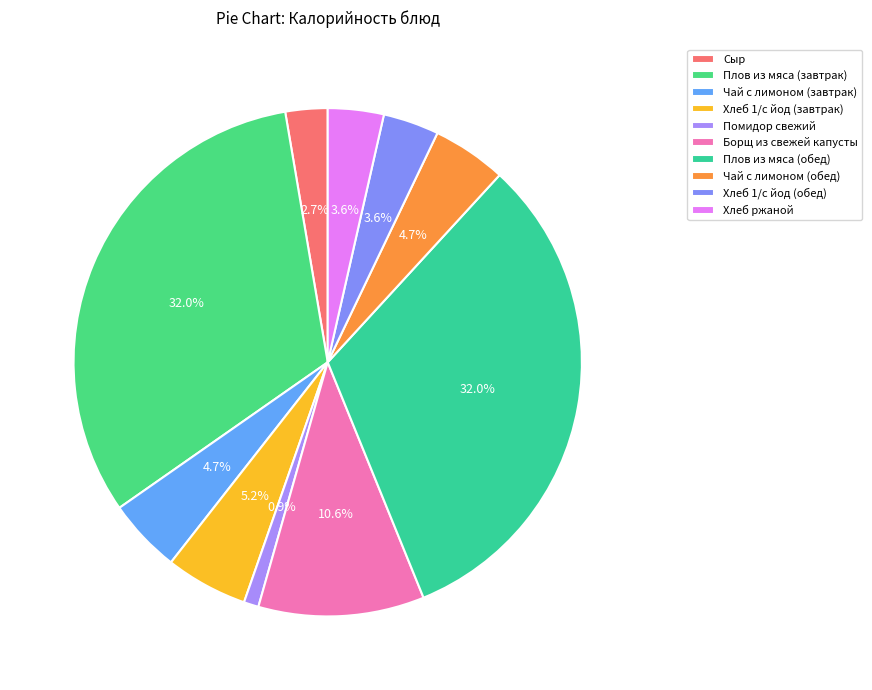

To the nearest percent, what is the combined percentage of Сыр and Хлеб ржаной?

6%